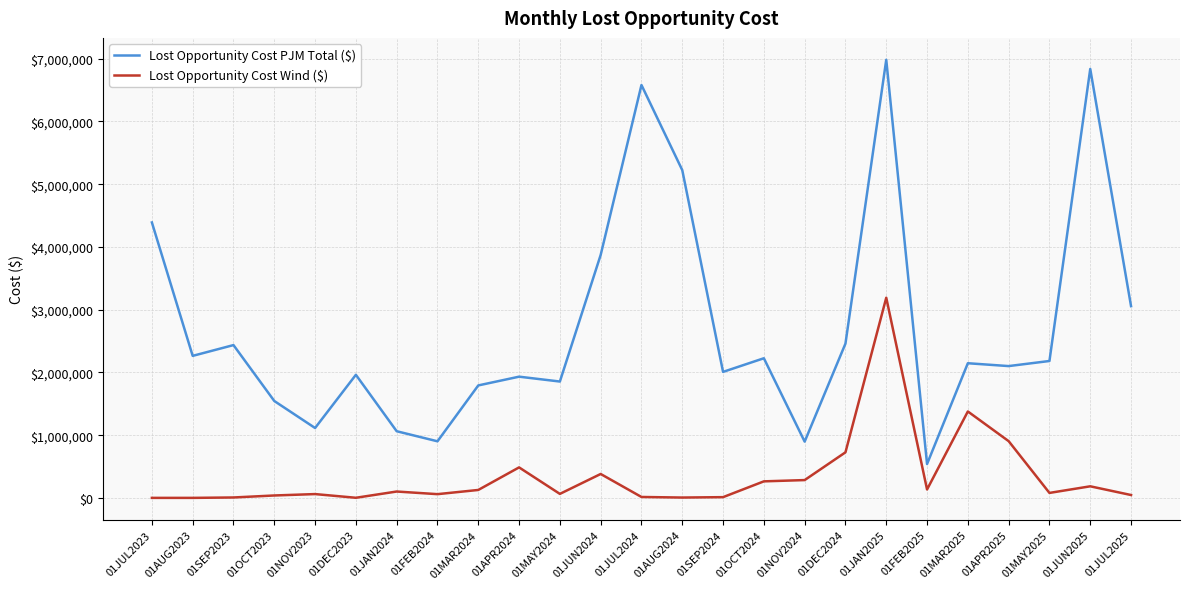

True or false: Lost Opportunity Cost PJM Total ($) has a value of 1932016 at 01APR2024.

True